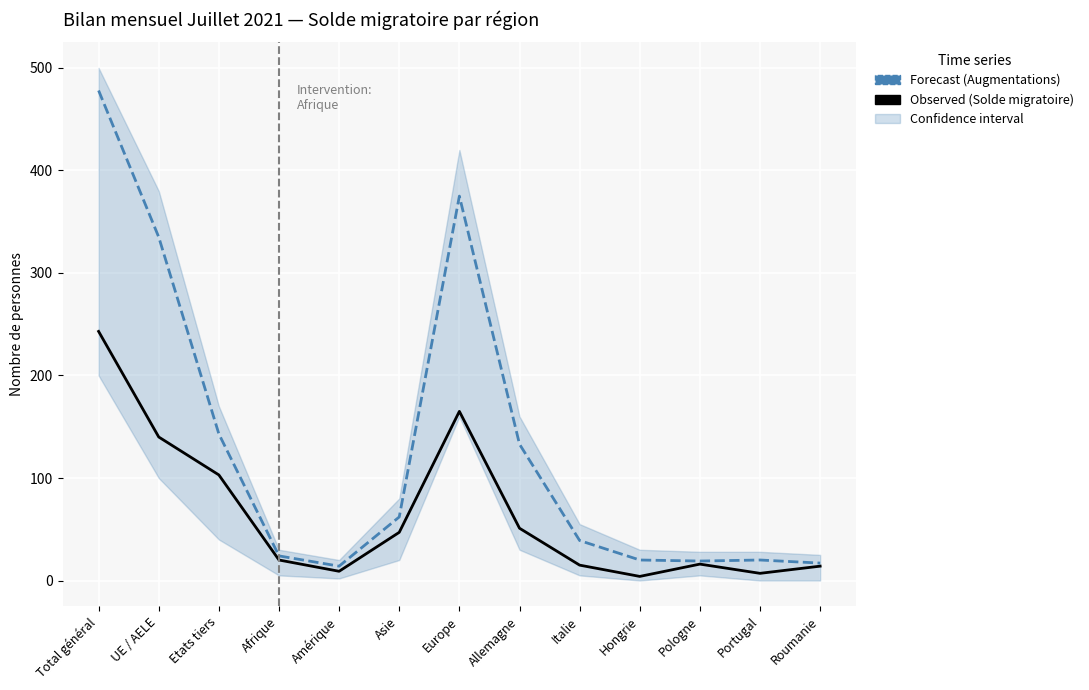

How many lines are shown in the chart?

2